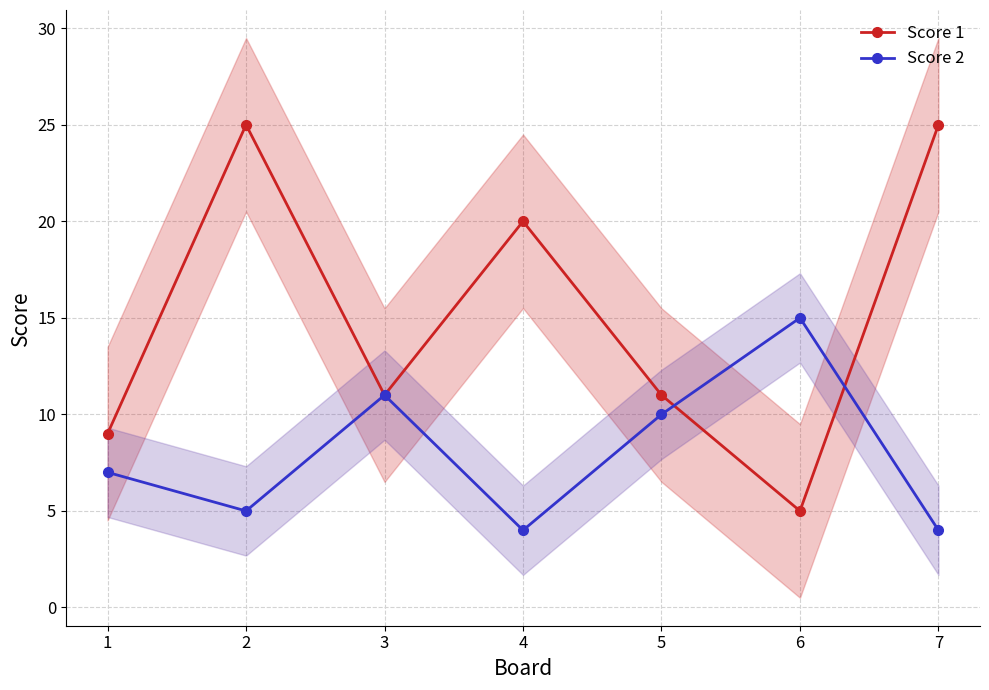

Which series has the largest range (max minus min)?

Score 1